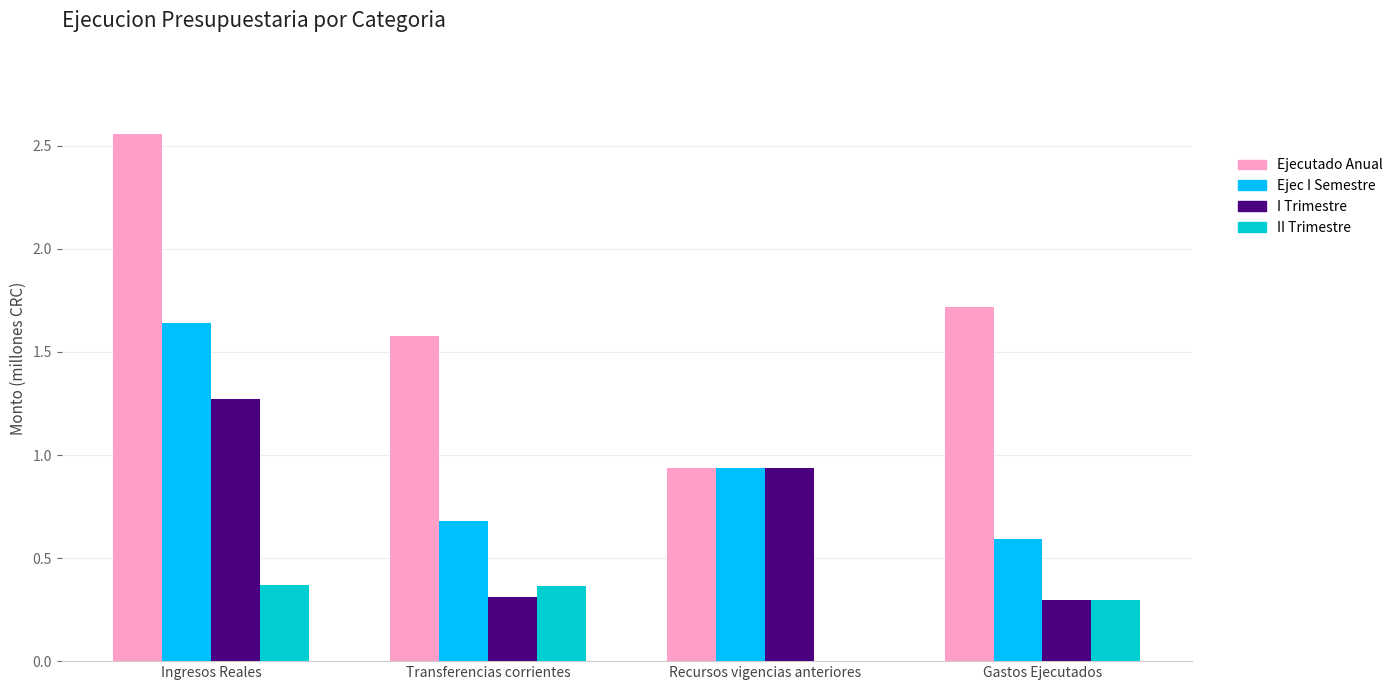

At which label does I Trimestre reach its peak?

Ingresos Reales